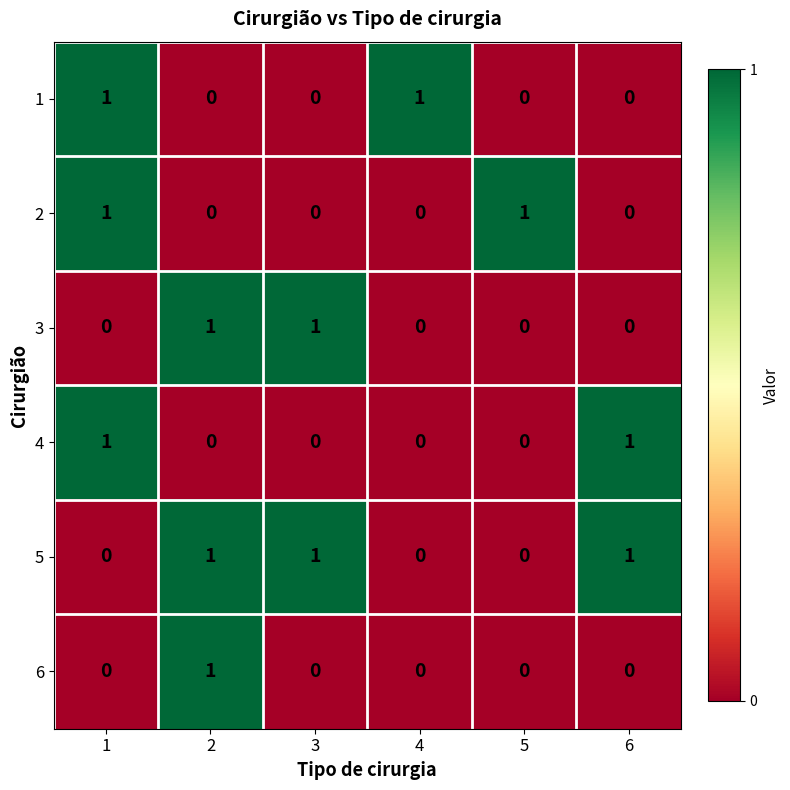

The 4 series shows 0 at 4. True or false?

True